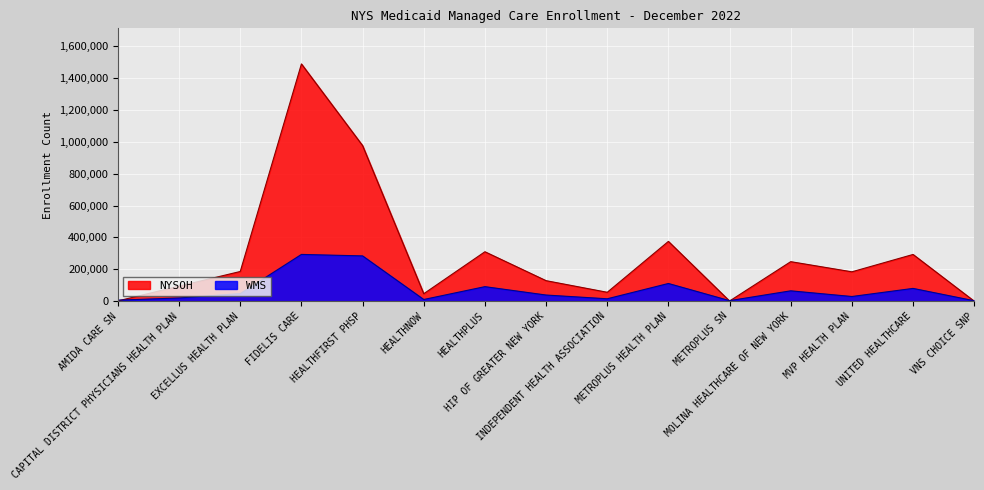

List the labels in order of NYSOH value, largest first.

FIDELIS CARE, HEALTHFIRST PHSP, METROPLUS HEALTH PLAN, HEALTHPLUS, UNITED HEALTHCARE, MOLINA HEALTHCARE OF NEW YORK, EXCELLUS HEALTH PLAN, MVP HEALTH PLAN, HIP OF GREATER NEW YORK, CAPITAL DISTRICT PHYSICIANS HEALTH PLAN, INDEPENDENT HEALTH ASSOCIATION, HEALTHNOW, AMIDA CARE SN, METROPLUS SN, VNS CHOICE SNP